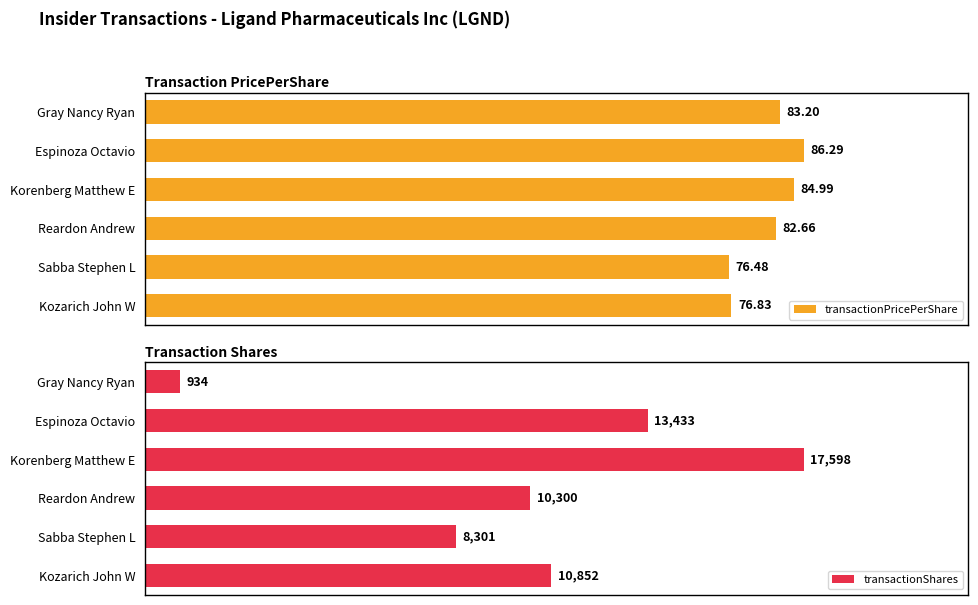

Rank the categories by transactionPricePerShare value from highest to lowest.

Espinoza Octavio, Korenberg Matthew E, Gray Nancy Ryan, Reardon Andrew, Kozarich John W, Sabba Stephen L